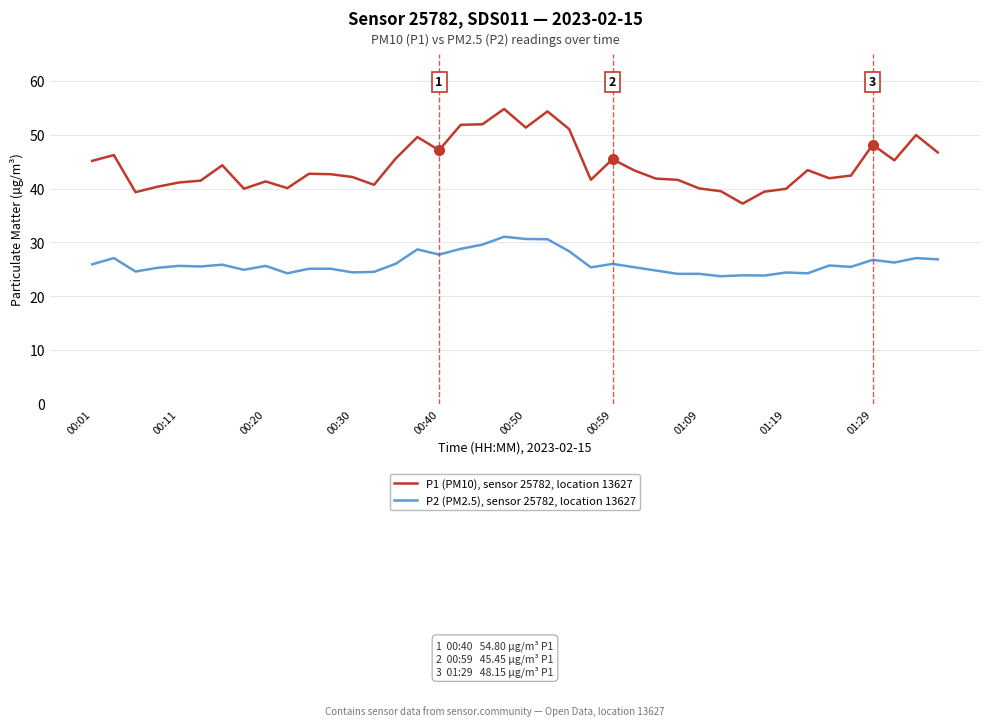

True or false: P2 (PM2.5), sensor 25782, location 13627 and P1 (PM10), sensor 25782, location 13627 intersect in this chart.

False